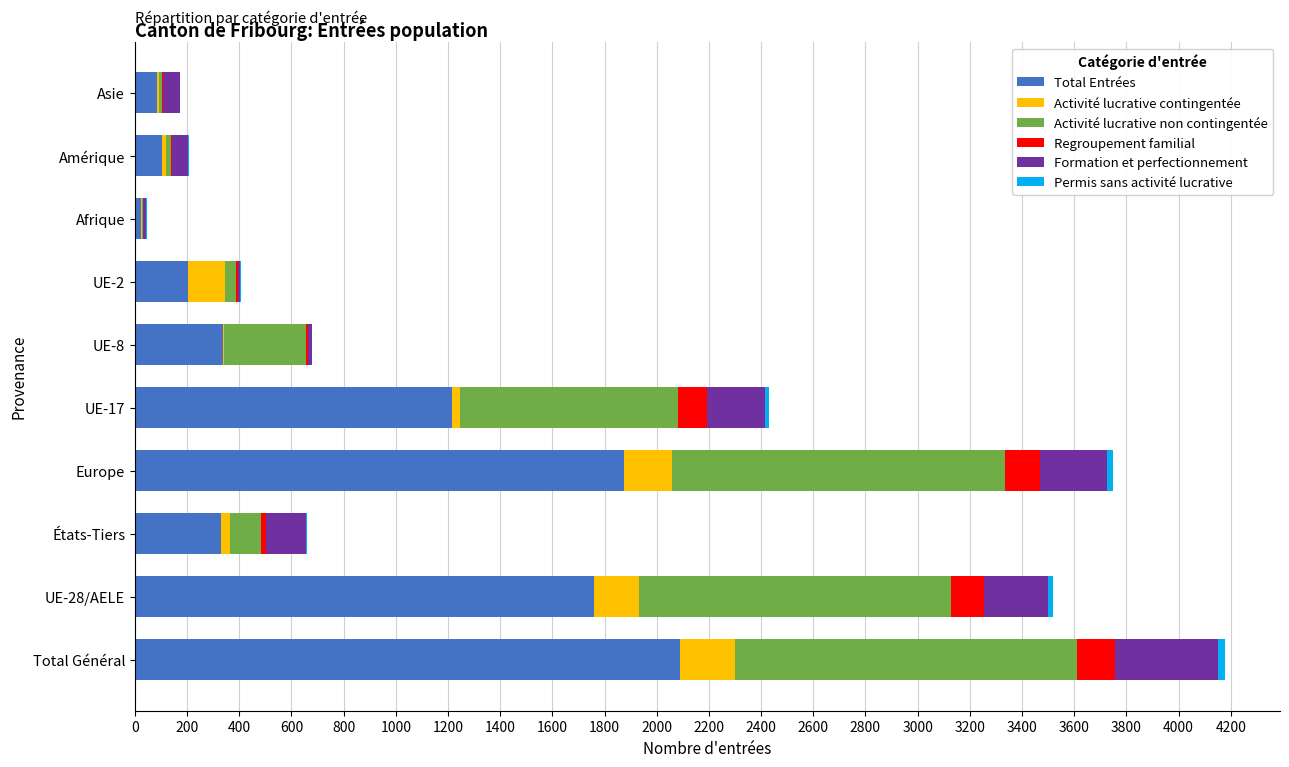

At which label does Total Entrées reach its peak?

Total Général